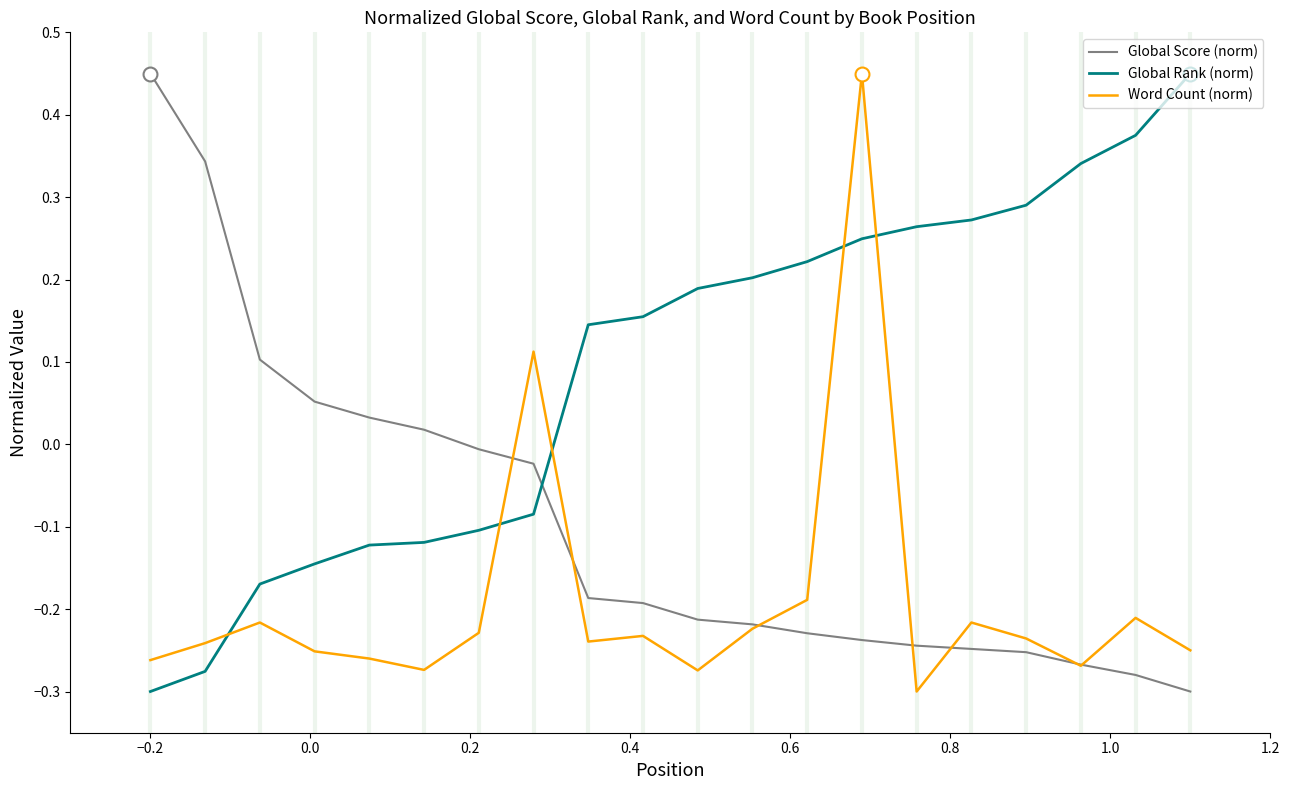

Rank the series by their average value, from lowest to highest.

Word Count (norm), Global Score (norm), Global Rank (norm)